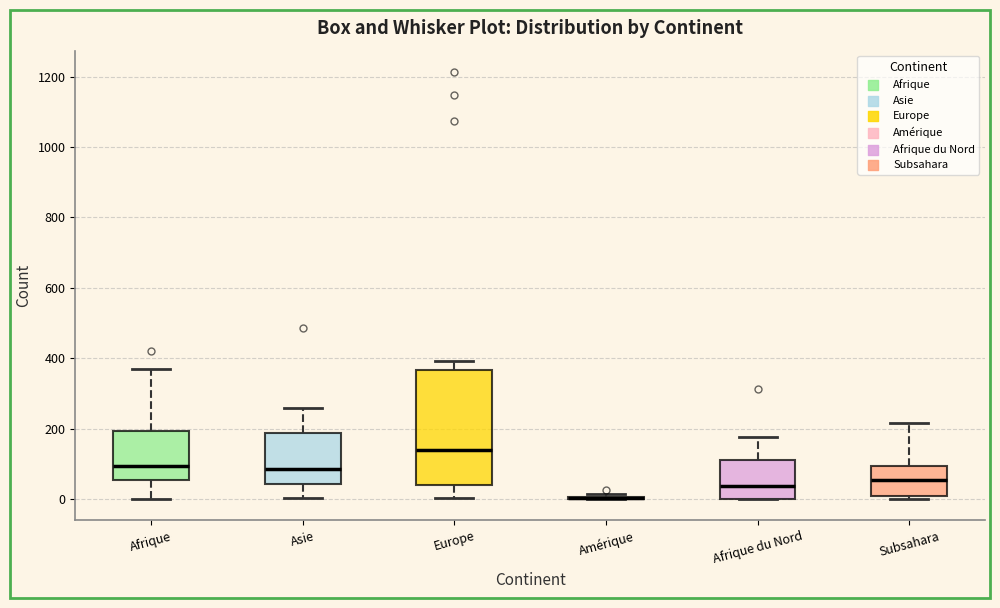

Reading left to right, read every box against the y-axis: the position of its median line, the range the box covers, and the ends of its whiskers. The values are not printed on the chart, so give them approximately, as read against the axis.

Afrique: median 100, box 60 to 200, whiskers 0 to 360
Asie: median 80, box 40 to 180, whiskers 0 to 260
Europe: median 140, box 40 to 360, whiskers 0 to 400
Amérique: box collapsed to a line at 0, whiskers 0 to 20
Afrique du Nord: median 40, box 0 to 120, whiskers 0 to 180
Subsahara: median 60, box 0 to 100, whiskers 0 (just below the box's lower edge) to 220